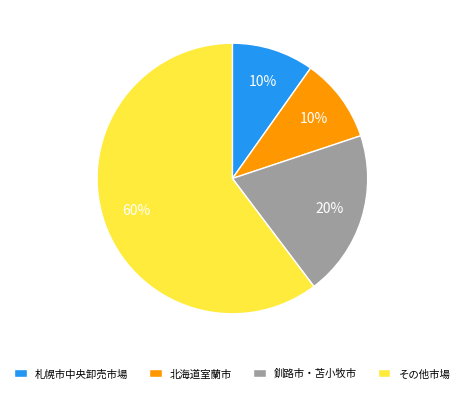

Which has a higher value, 釧路市・苫小牧市 or その他市場?

その他市場